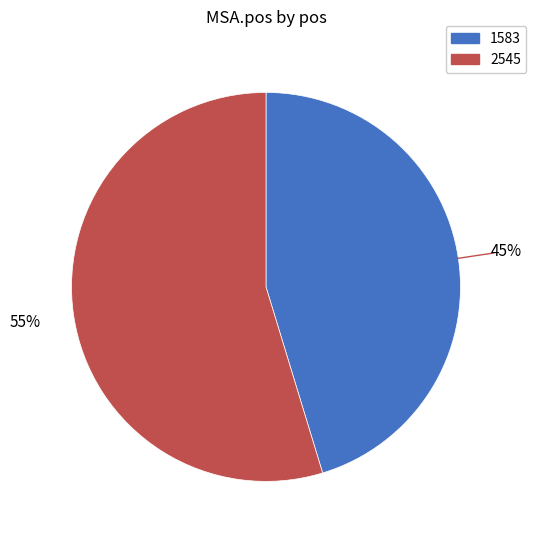

Do 2545 and 1583 together represent more than half of the pie?

Yes